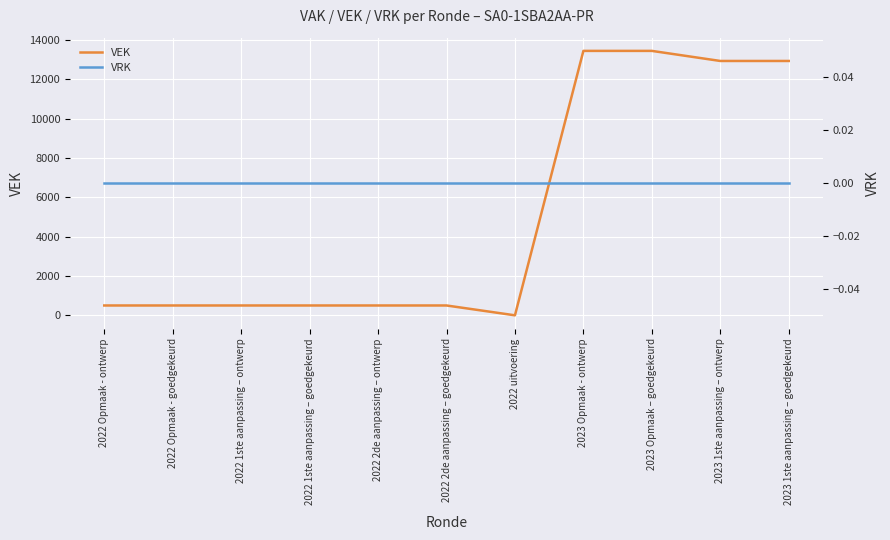

At which category does the chart reach its peak across all series?

2023 Opmaak - ontwerp